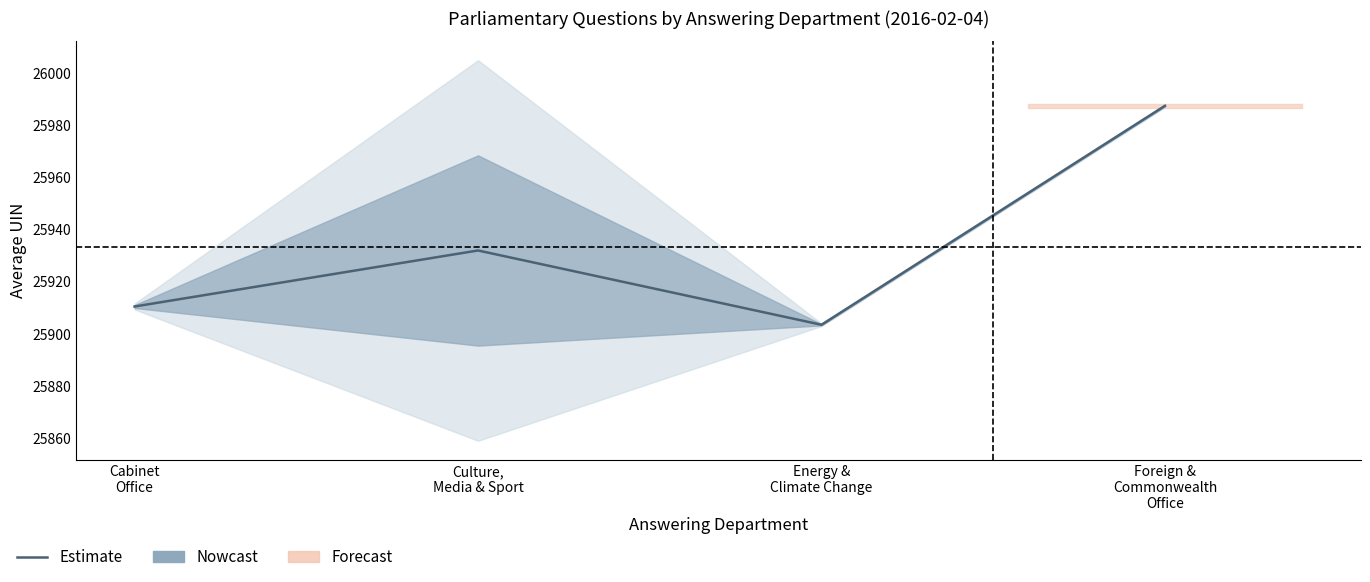

At which category does the chart reach its minimum across all series?

Energy &
Climate Change